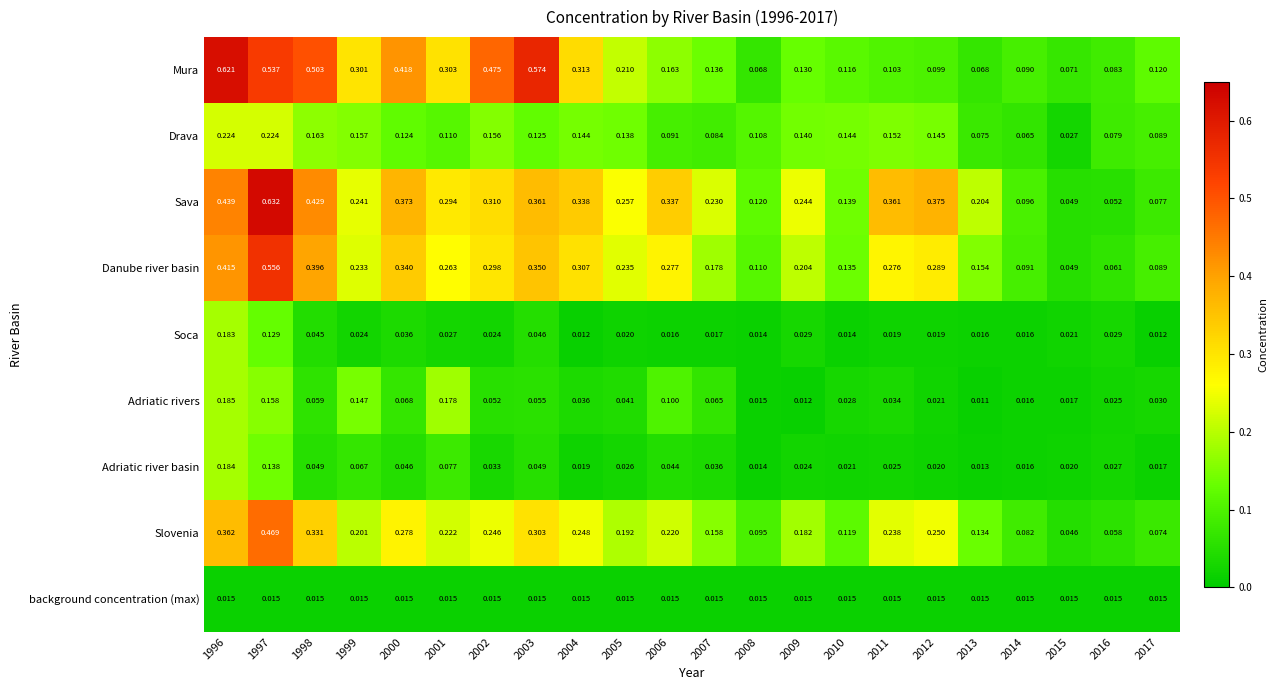

Which series changed the most between 2011 and 2017?

Sava